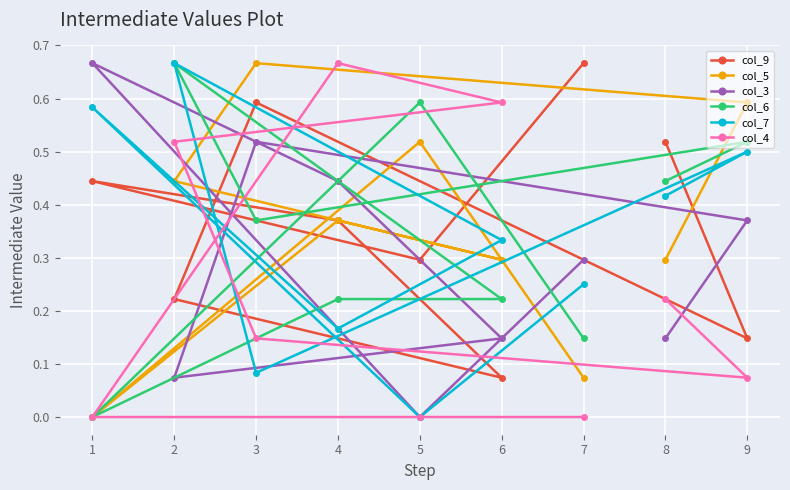

What is the difference between the highest and lowest values at 8?

0.4